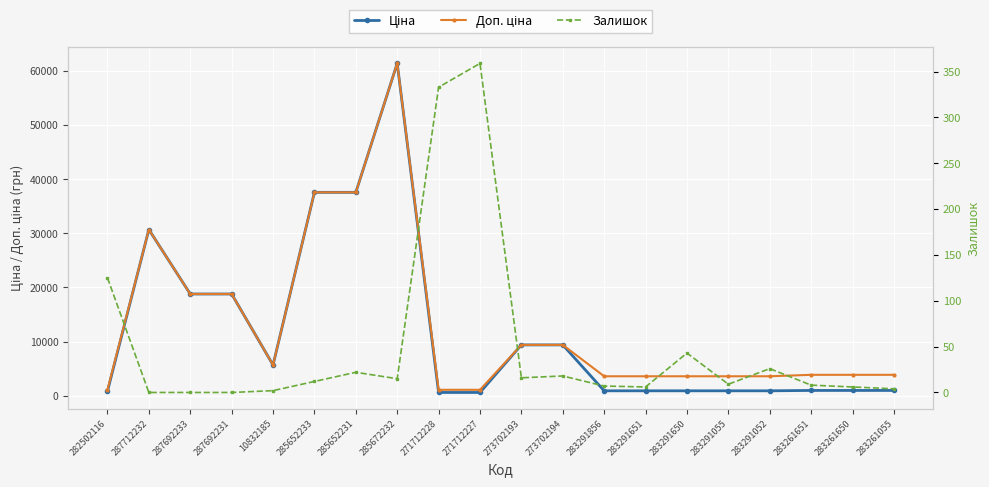

Rank the categories by Залишок value from lowest to highest.

287712232, 287692233, 287692231, 10832185, 283261055, 283291651, 283261650, 283291856, 283261651, 283291055, 285652233, 285672232, 273702193, 273702194, 285652231, 283291052, 283291650, 282502116, 271712228, 271712227